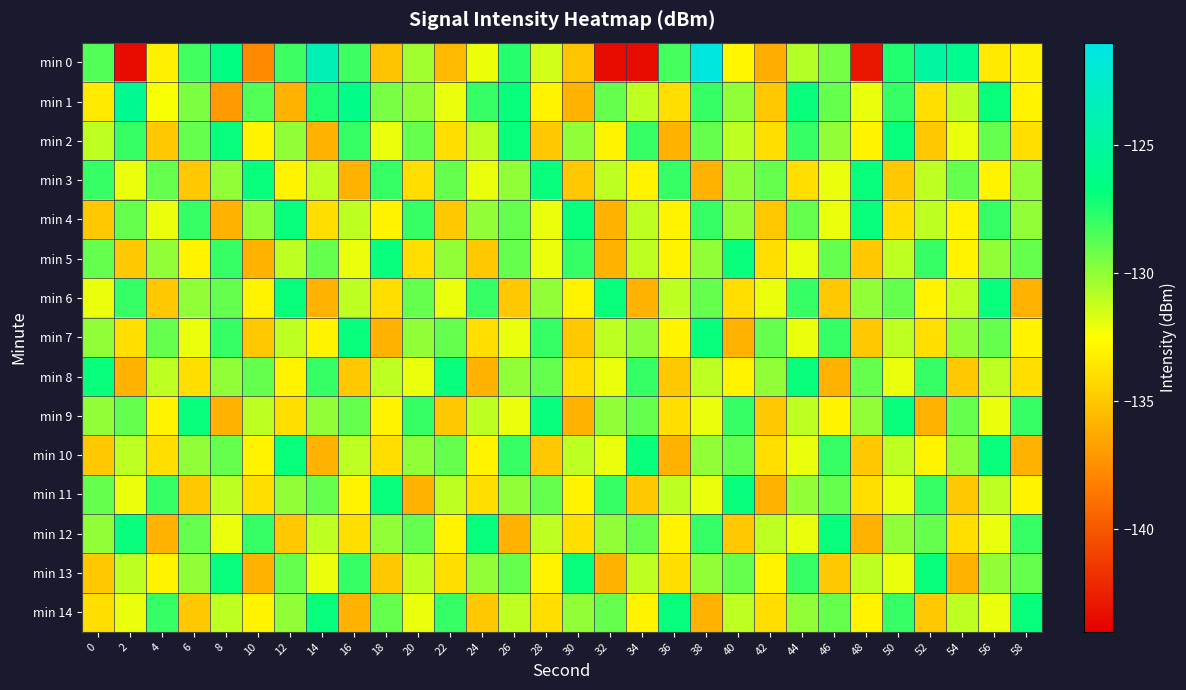

Reading left to right, list all the values displayed in this chart.

min 0: 0=-128.6	2=-143.5	4=-133.1	6=-128.2	8=-126.6	10=-137.8	12=-128.1	14=-123.8	16=-128.1	18=-135.2	20=-130.4	22=-135.6	24=-132.1	26=-127.6	28=-131.5	30=-135.0	32=-143.5	34=-143.5	36=-128.4	38=-121.4	40=-132.9	42=-136.1	44=-130.9	46=-129.4	48=-142.9	50=-127.5	52=-125.0	54=-125.9	56=-133.5	58=-133.1
min 1: 0=-133.4	2=-125.8	4=-132.4	6=-129.6	8=-137.1	10=-128.6	12=-135.9	14=-127.4	16=-126.4	18=-129.5	20=-130.0	22=-132.0	24=-128.0	26=-127.0	28=-133.0	30=-136.0	32=-129.0	34=-131.0	36=-134.0	38=-128.0	40=-130.0	42=-135.0	44=-127.0	46=-129.0	48=-132.0	50=-128.0	52=-134.0	54=-131.0	56=-127.0	58=-133.0
min 2: 0=-131.0	2=-128.0	4=-135.0	6=-129.0	8=-127.0	10=-133.0	12=-130.0	14=-136.0	16=-128.0	18=-132.0	20=-129.0	22=-134.0	24=-131.0	26=-127.0	28=-135.0	30=-130.0	32=-133.0	34=-128.0	36=-136.0	38=-129.0	40=-131.0	42=-134.0	44=-128.0	46=-130.0	48=-133.0	50=-127.0	52=-135.0	54=-132.0	56=-129.0	58=-134.0
min 3: 0=-128.0	2=-132.0	4=-129.0	6=-135.0	8=-130.0	10=-127.0	12=-133.0	14=-131.0	16=-136.0	18=-128.0	20=-134.0	22=-129.0	24=-132.0	26=-130.0	28=-127.0	30=-135.0	32=-131.0	34=-133.0	36=-128.0	38=-136.0	40=-130.0	42=-129.0	44=-134.0	46=-132.0	48=-127.0	50=-135.0	52=-131.0	54=-129.0	56=-133.0	58=-130.0
min 4: 0=-135.0	2=-129.0	4=-132.0	6=-128.0	8=-136.0	10=-130.0	12=-127.0	14=-134.0	16=-131.0	18=-133.0	20=-128.0	22=-135.0	24=-130.0	26=-129.0	28=-132.0	30=-127.0	32=-136.0	34=-131.0	36=-133.0	38=-128.0	40=-130.0	42=-135.0	44=-129.0	46=-132.0	48=-127.0	50=-134.0	52=-131.0	54=-133.0	56=-128.0	58=-130.0
min 5: 0=-129.0	2=-135.0	4=-130.0	6=-133.0	8=-128.0	10=-136.0	12=-131.0	14=-129.0	16=-132.0	18=-127.0	20=-134.0	22=-130.0	24=-135.0	26=-129.0	28=-132.0	30=-128.0	32=-136.0	34=-131.0	36=-133.0	38=-130.0	40=-127.0	42=-134.0	44=-132.0	46=-129.0	48=-135.0	50=-131.0	52=-128.0	54=-133.0	56=-130.0	58=-129.0
min 6: 0=-132.0	2=-128.0	4=-135.0	6=-130.0	8=-129.0	10=-133.0	12=-127.0	14=-136.0	16=-131.0	18=-134.0	20=-129.0	22=-132.0	24=-128.0	26=-135.0	28=-130.0	30=-133.0	32=-127.0	34=-136.0	36=-131.0	38=-129.0	40=-134.0	42=-132.0	44=-128.0	46=-135.0	48=-130.0	50=-129.0	52=-133.0	54=-131.0	56=-127.0	58=-136.0
min 7: 0=-130.0	2=-134.0	4=-129.0	6=-132.0	8=-128.0	10=-135.0	12=-131.0	14=-133.0	16=-127.0	18=-136.0	20=-130.0	22=-129.0	24=-134.0	26=-132.0	28=-128.0	30=-135.0	32=-131.0	34=-130.0	36=-133.0	38=-127.0	40=-136.0	42=-129.0	44=-132.0	46=-128.0	48=-135.0	50=-131.0	52=-134.0	54=-130.0	56=-129.0	58=-133.0
min 8: 0=-127.0	2=-136.0	4=-131.0	6=-134.0	8=-130.0	10=-129.0	12=-133.0	14=-128.0	16=-135.0	18=-131.0	20=-132.0	22=-127.0	24=-136.0	26=-130.0	28=-129.0	30=-134.0	32=-132.0	34=-128.0	36=-135.0	38=-131.0	40=-133.0	42=-130.0	44=-127.0	46=-136.0	48=-129.0	50=-132.0	52=-128.0	54=-135.0	56=-131.0	58=-134.0
min 9: 0=-130.0	2=-129.0	4=-133.0	6=-127.0	8=-136.0	10=-131.0	12=-134.0	14=-130.0	16=-129.0	18=-133.0	20=-128.0	22=-135.0	24=-131.0	26=-132.0	28=-127.0	30=-136.0	32=-130.0	34=-129.0	36=-134.0	38=-132.0	40=-128.0	42=-135.0	44=-131.0	46=-133.0	48=-130.0	50=-127.0	52=-136.0	54=-129.0	56=-132.0	58=-128.0
min 10: 0=-135.0	2=-131.0	4=-134.0	6=-130.0	8=-129.0	10=-133.0	12=-127.0	14=-136.0	16=-131.0	18=-134.0	20=-130.0	22=-129.0	24=-133.0	26=-128.0	28=-135.0	30=-131.0	32=-132.0	34=-127.0	36=-136.0	38=-130.0	40=-129.0	42=-134.0	44=-132.0	46=-128.0	48=-135.0	50=-131.0	52=-133.0	54=-130.0	56=-127.0	58=-136.0
min 11: 0=-129.0	2=-132.0	4=-128.0	6=-135.0	8=-131.0	10=-134.0	12=-130.0	14=-129.0	16=-133.0	18=-127.0	20=-136.0	22=-131.0	24=-134.0	26=-130.0	28=-129.0	30=-133.0	32=-128.0	34=-135.0	36=-131.0	38=-132.0	40=-127.0	42=-136.0	44=-130.0	46=-129.0	48=-134.0	50=-132.0	52=-128.0	54=-135.0	56=-131.0	58=-133.0
min 12: 0=-130.0	2=-127.0	4=-136.0	6=-129.0	8=-132.0	10=-128.0	12=-135.0	14=-131.0	16=-134.0	18=-130.0	20=-129.0	22=-133.0	24=-127.0	26=-136.0	28=-131.0	30=-134.0	32=-130.0	34=-129.0	36=-133.0	38=-128.0	40=-135.0	42=-131.0	44=-132.0	46=-127.0	48=-136.0	50=-130.0	52=-129.0	54=-134.0	56=-132.0	58=-128.0
min 13: 0=-135.0	2=-131.0	4=-133.0	6=-130.0	8=-127.0	10=-136.0	12=-129.0	14=-132.0	16=-128.0	18=-135.0	20=-131.0	22=-134.0	24=-130.0	26=-129.0	28=-133.0	30=-127.0	32=-136.0	34=-131.0	36=-134.0	38=-130.0	40=-129.0	42=-133.0	44=-128.0	46=-135.0	48=-131.0	50=-132.0	52=-127.0	54=-136.0	56=-130.0	58=-129.0
min 14: 0=-134.0	2=-132.0	4=-128.0	6=-135.0	8=-131.0	10=-133.0	12=-130.0	14=-127.0	16=-136.0	18=-129.0	20=-132.0	22=-128.0	24=-135.0	26=-131.0	28=-134.0	30=-130.0	32=-129.0	34=-133.0	36=-127.0	38=-136.0	40=-131.0	42=-134.0	44=-130.0	46=-129.0	48=-133.0	50=-128.0	52=-135.0	54=-131.0	56=-132.0	58=-127.0